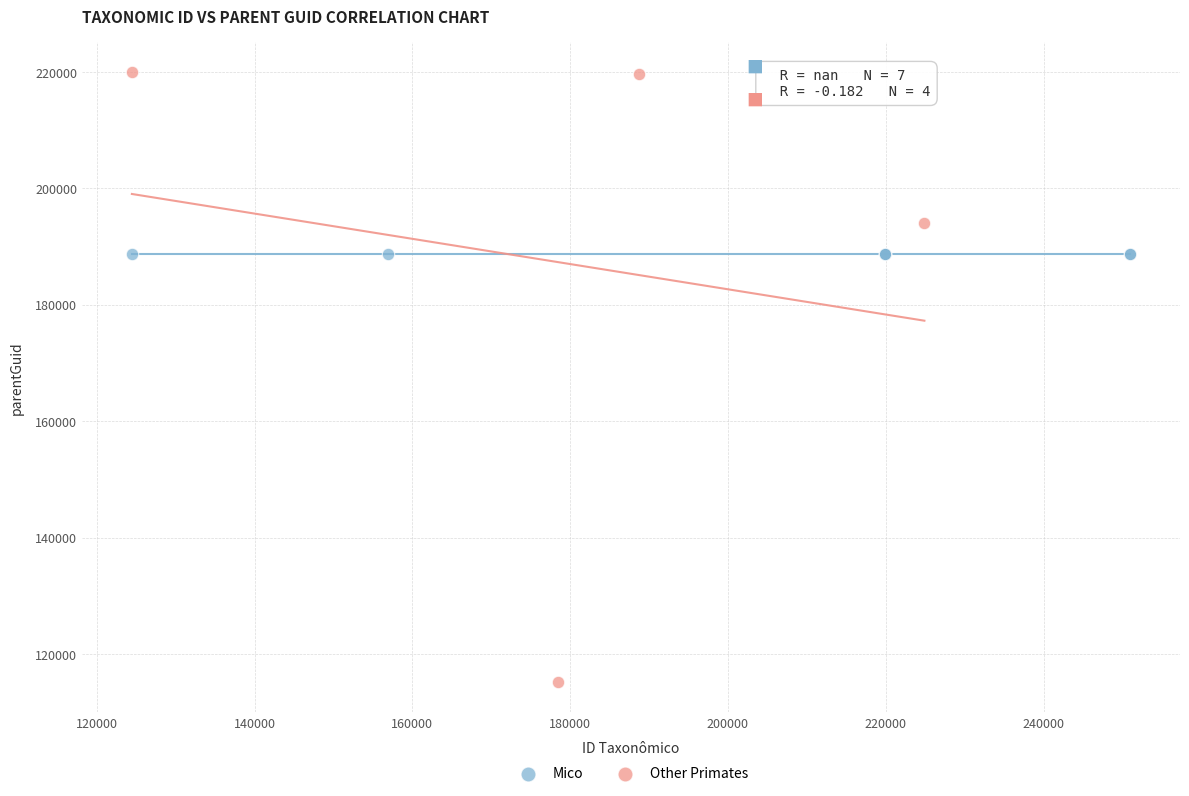

Which series contains the lowest Y value?

Other Primates